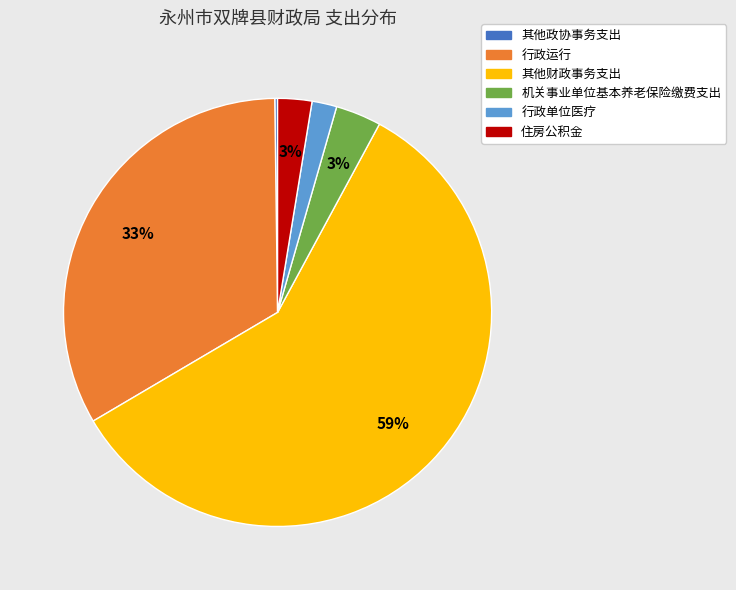

To the nearest percent, what is the difference between the 行政单位医疗 and 行政运行 slice percentages?

31%